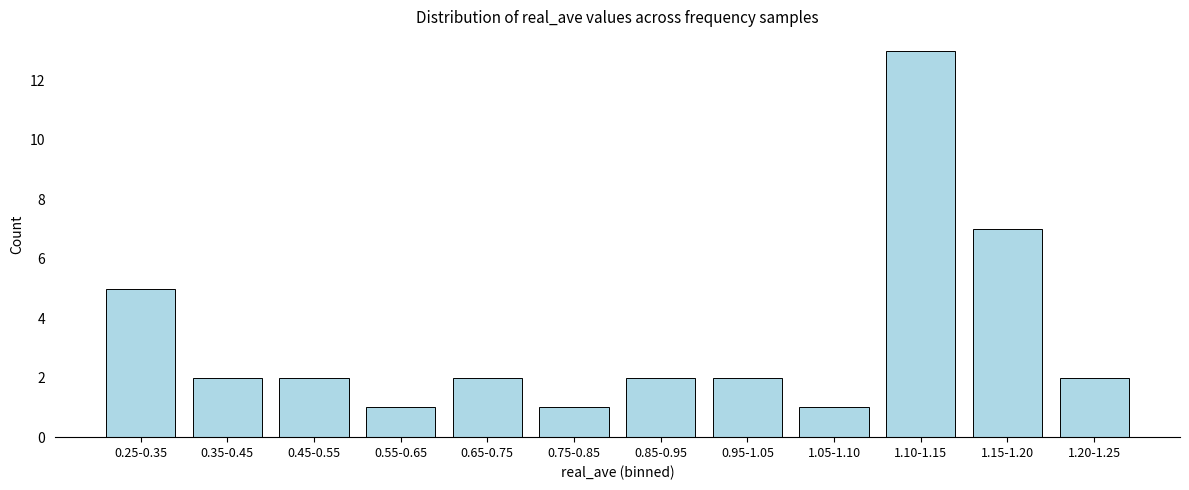

Reading left to right, list all the values displayed in this chart.

5	2	2	1	2	1	2	2	1	13	7	2